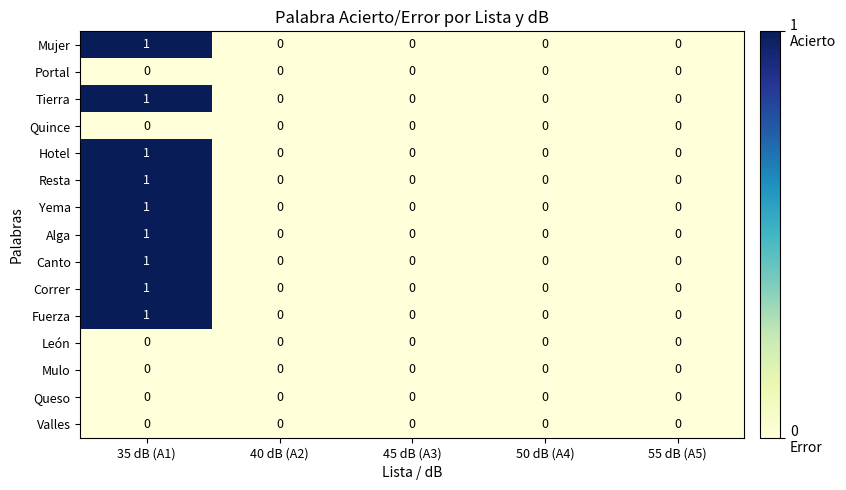

At which label does Hotel reach its peak?

35 dB (A1)